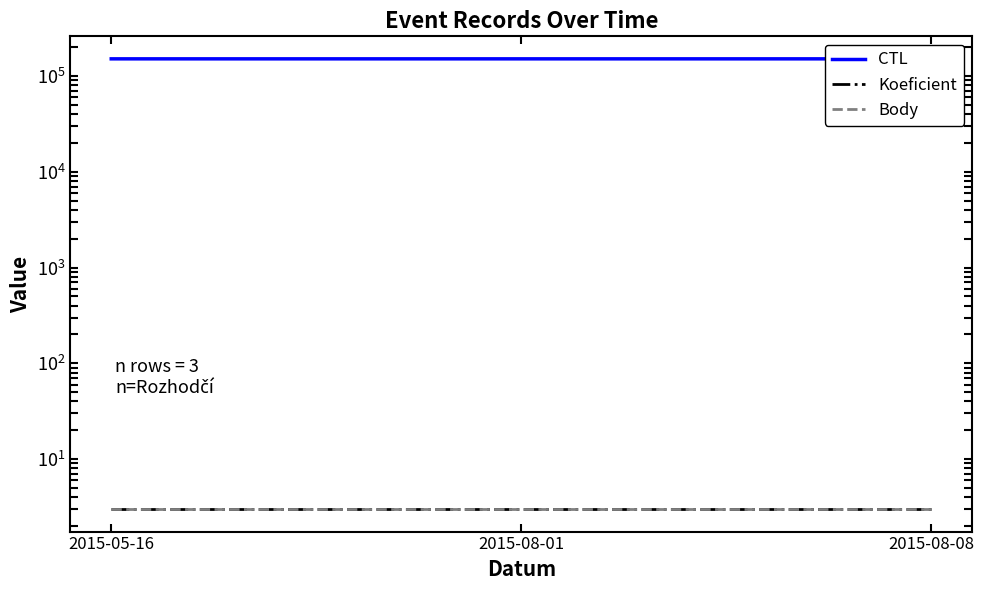

Which series has the widest spread of values?

CTL